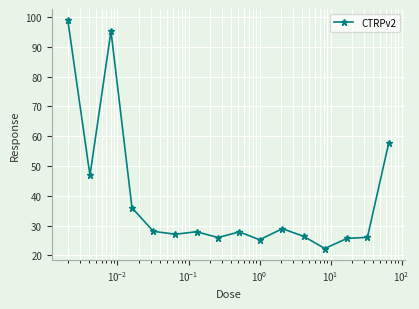

What is the average value?

39.1